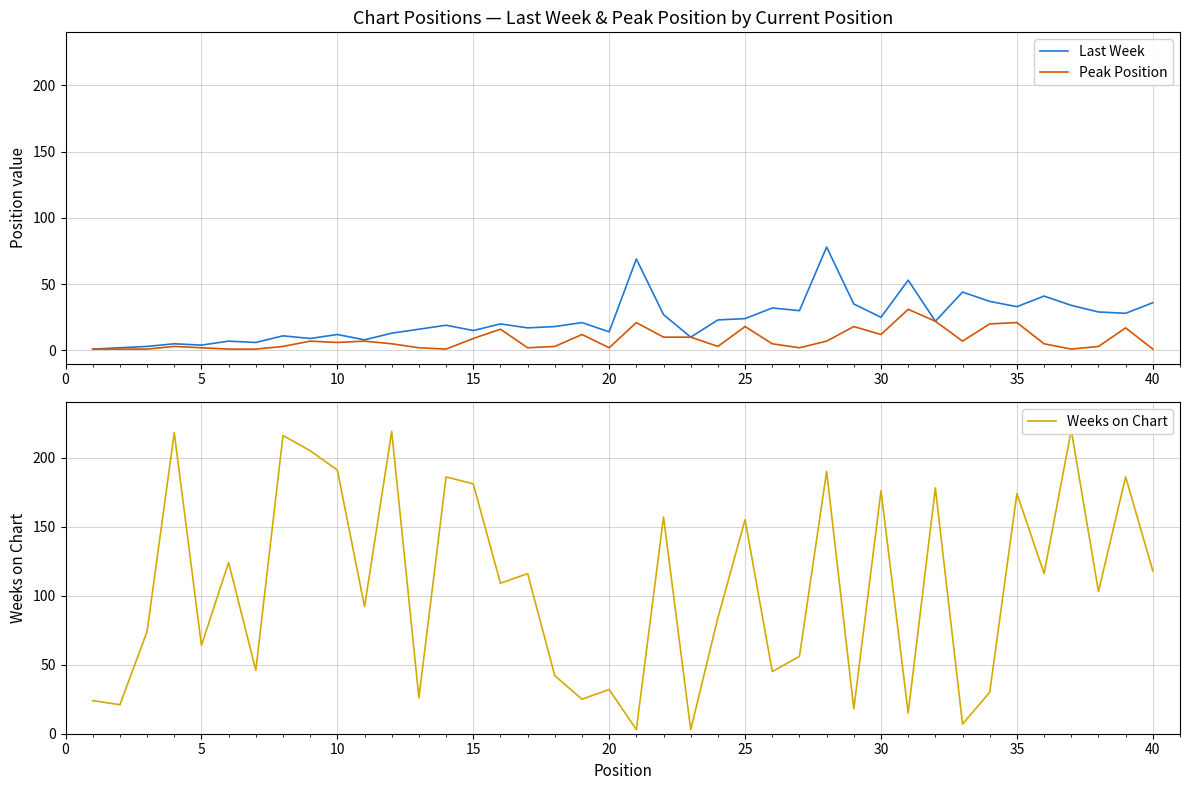

Is it true that Peak Position equals 21 at 35?

True